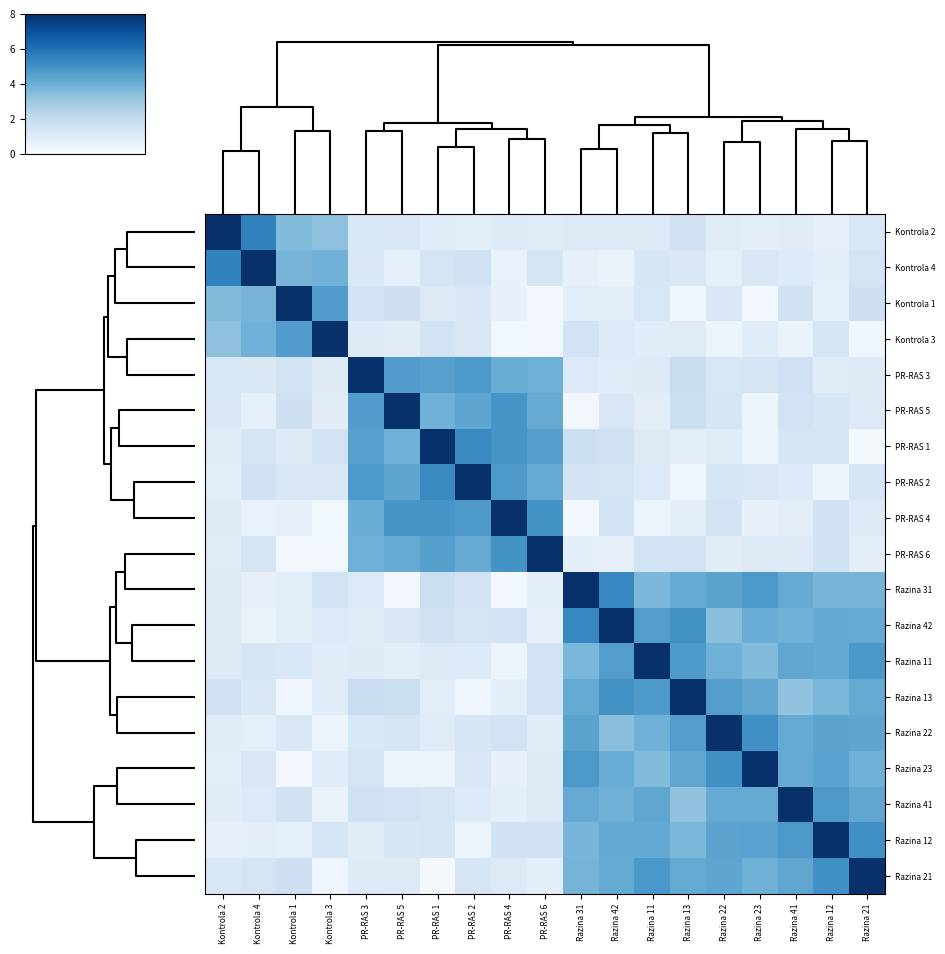

List the series in order of their peak value, highest first.

Kontrola 2, Kontrola 4, Kontrola 1, Kontrola 3, PR-RAS 3, PR-RAS 5, PR-RAS 1, PR-RAS 2, PR-RAS 4, PR-RAS 6, Razina 31, Razina 42, Razina 11, Razina 13, Razina 22, Razina 23, Razina 41, Razina 12, Razina 21